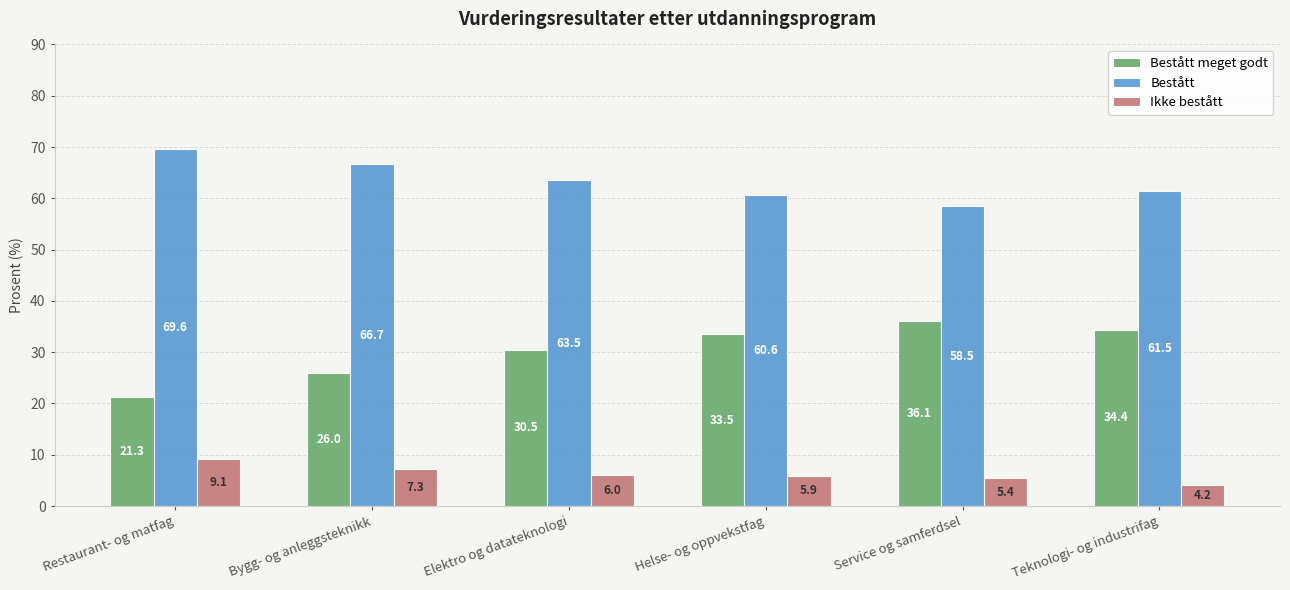

Reading left to right, transcribe all the data shown in this chart.

Bestått meget godt: 21.3	26.0	30.5	33.5	36.1	34.4
Bestått: 69.6	66.7	63.5	60.6	58.5	61.5
Ikke bestått: 9.1	7.3	6.0	5.9	5.4	4.2